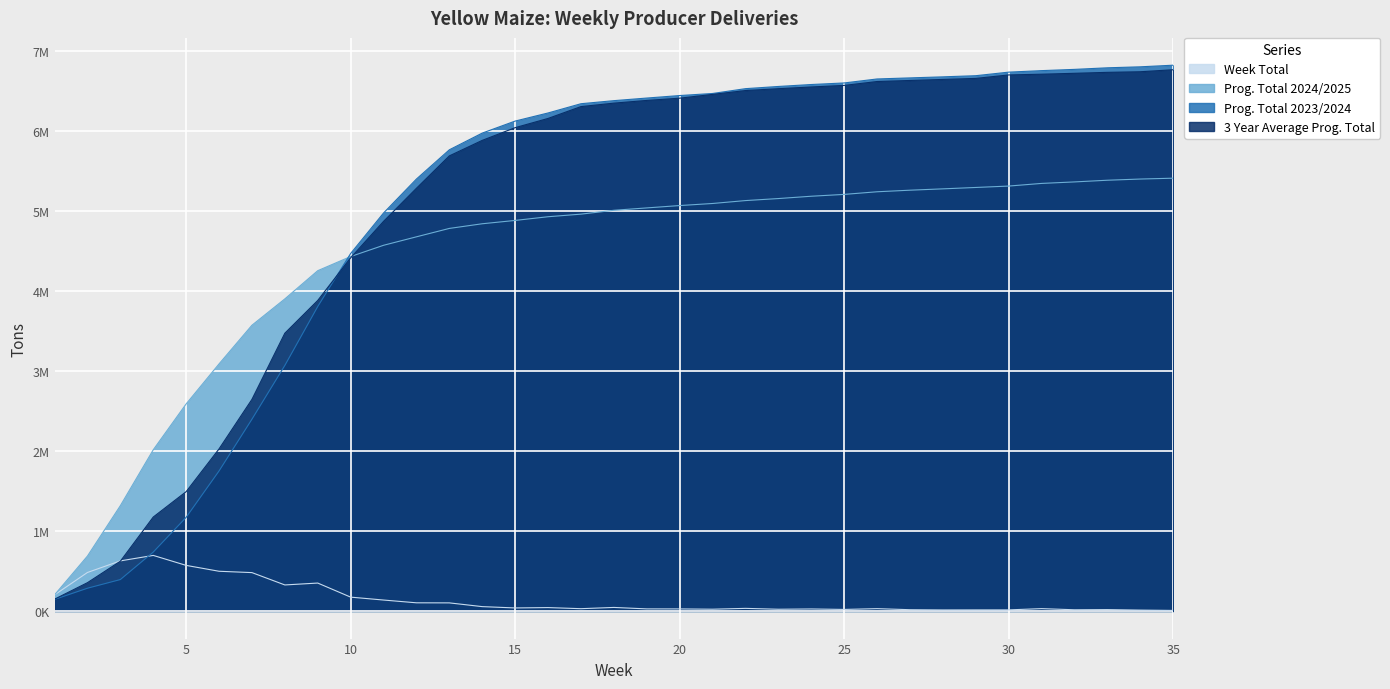

What is the maximum value shown in the chart?

6817269